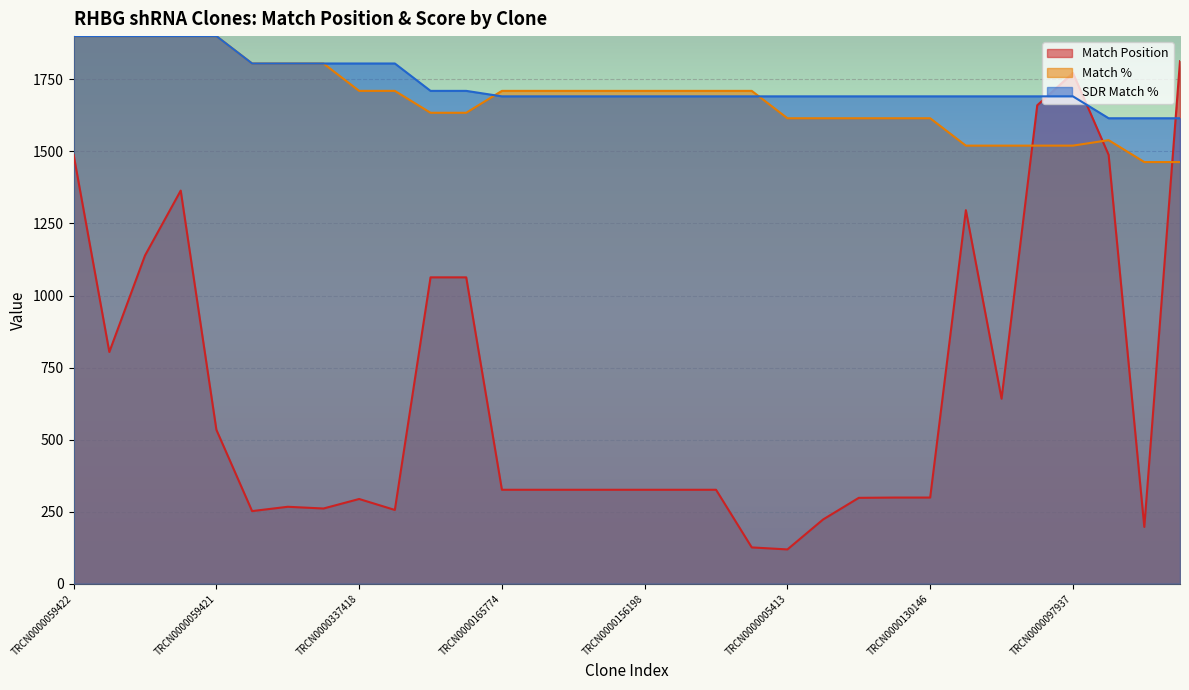

What is the maximum value shown in the chart?

1900